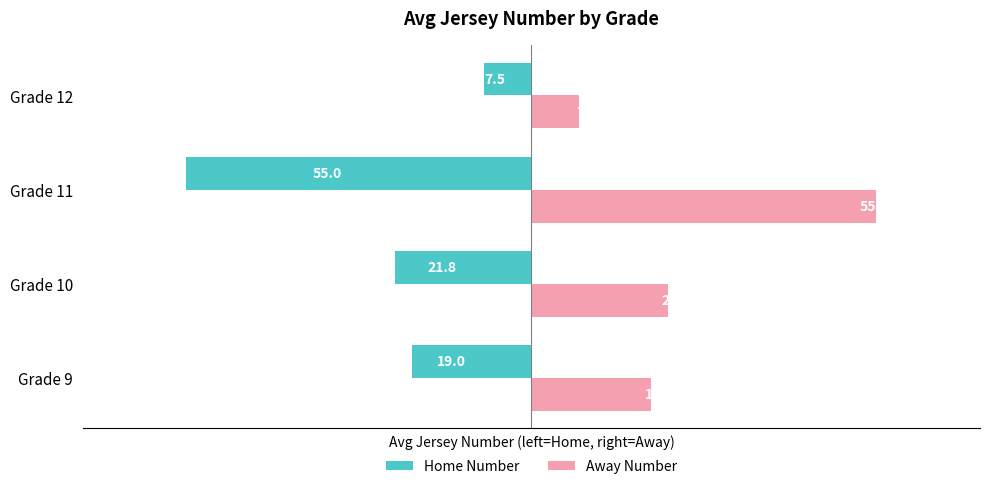

Rank the series by their average value, from highest to lowest.

Away Number, Home Number